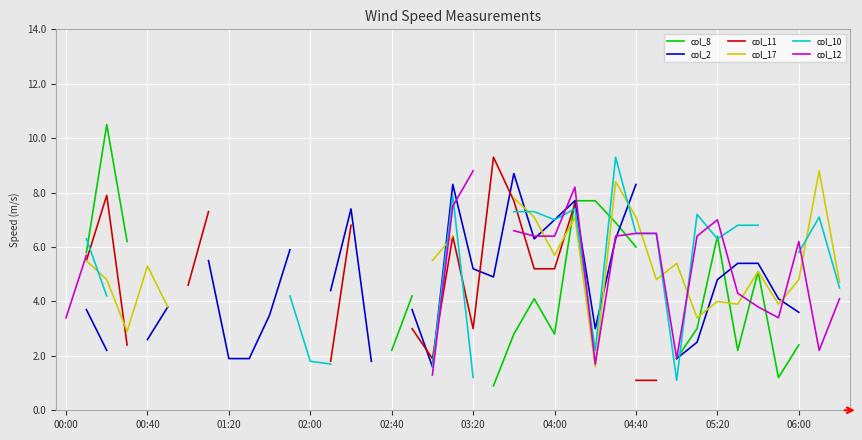

How many lines are shown in the chart?

6